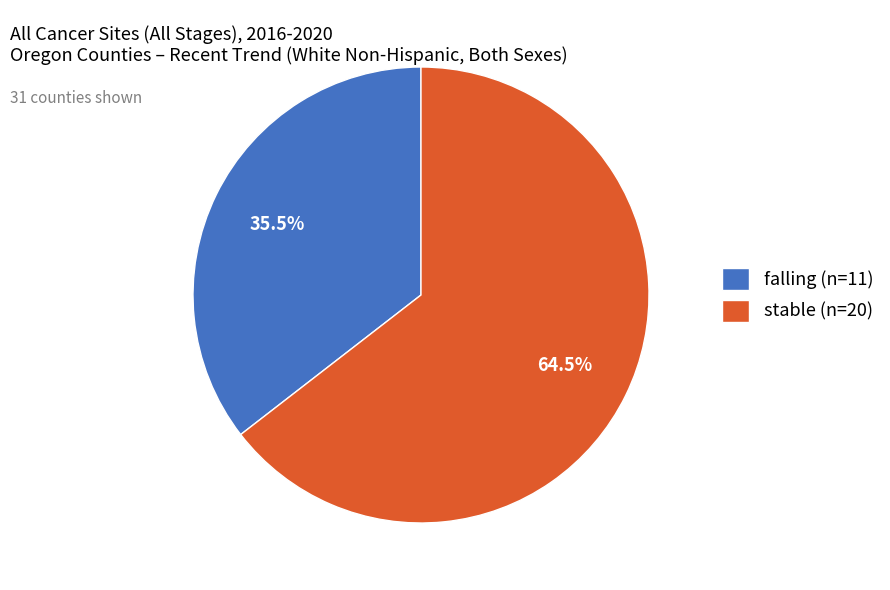

Is there a majority slice in this chart?

Yes